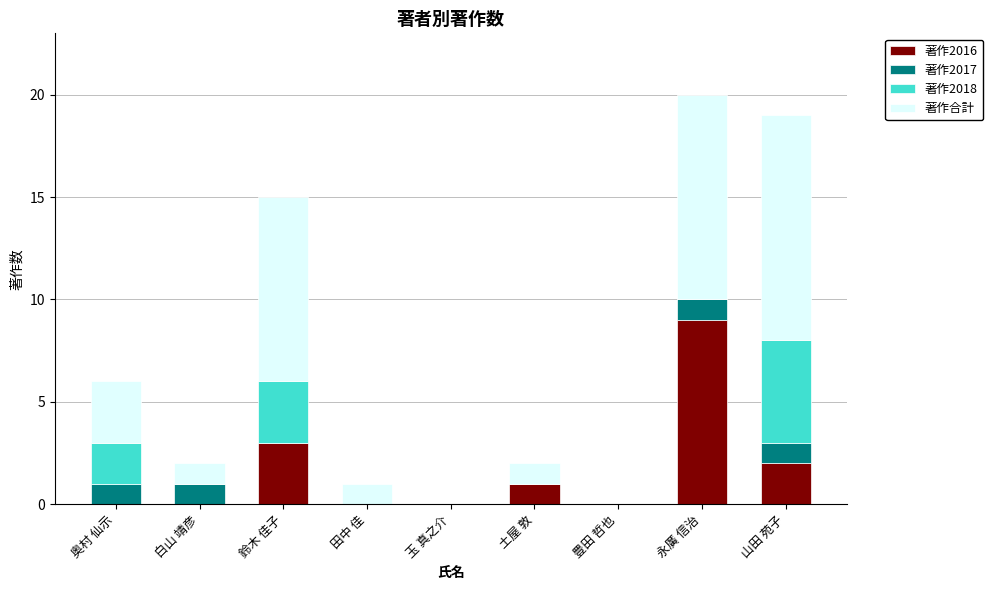

What is the total value across all series at 鈴木 佳子?

15